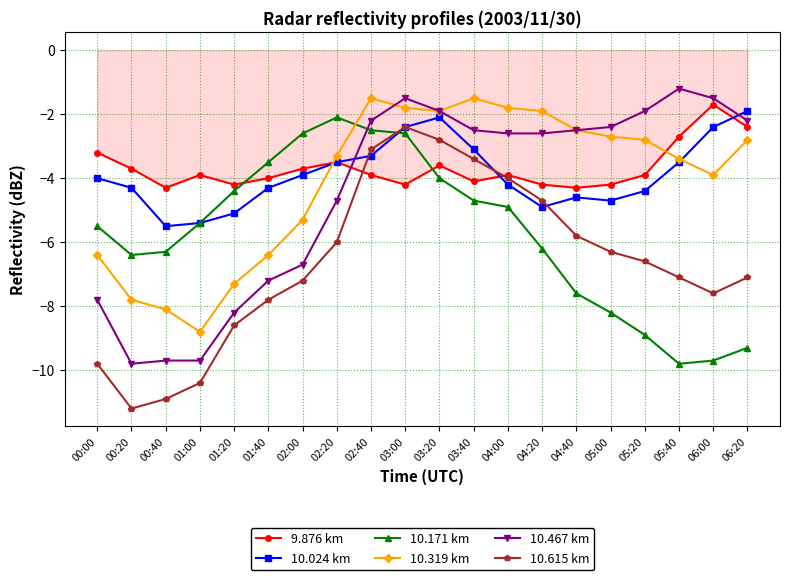

How many data points does each series have?

20